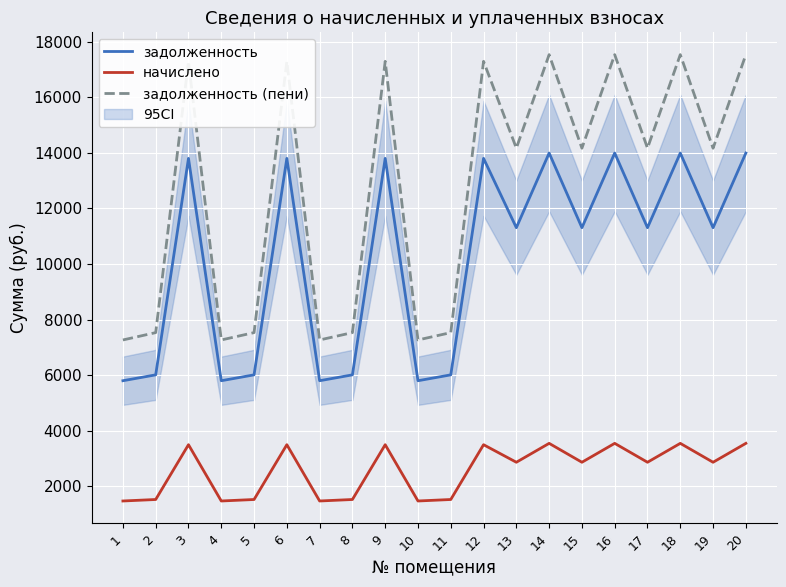

What is the value of the задолженность (пени) point at the 4th from the left?

7266.1